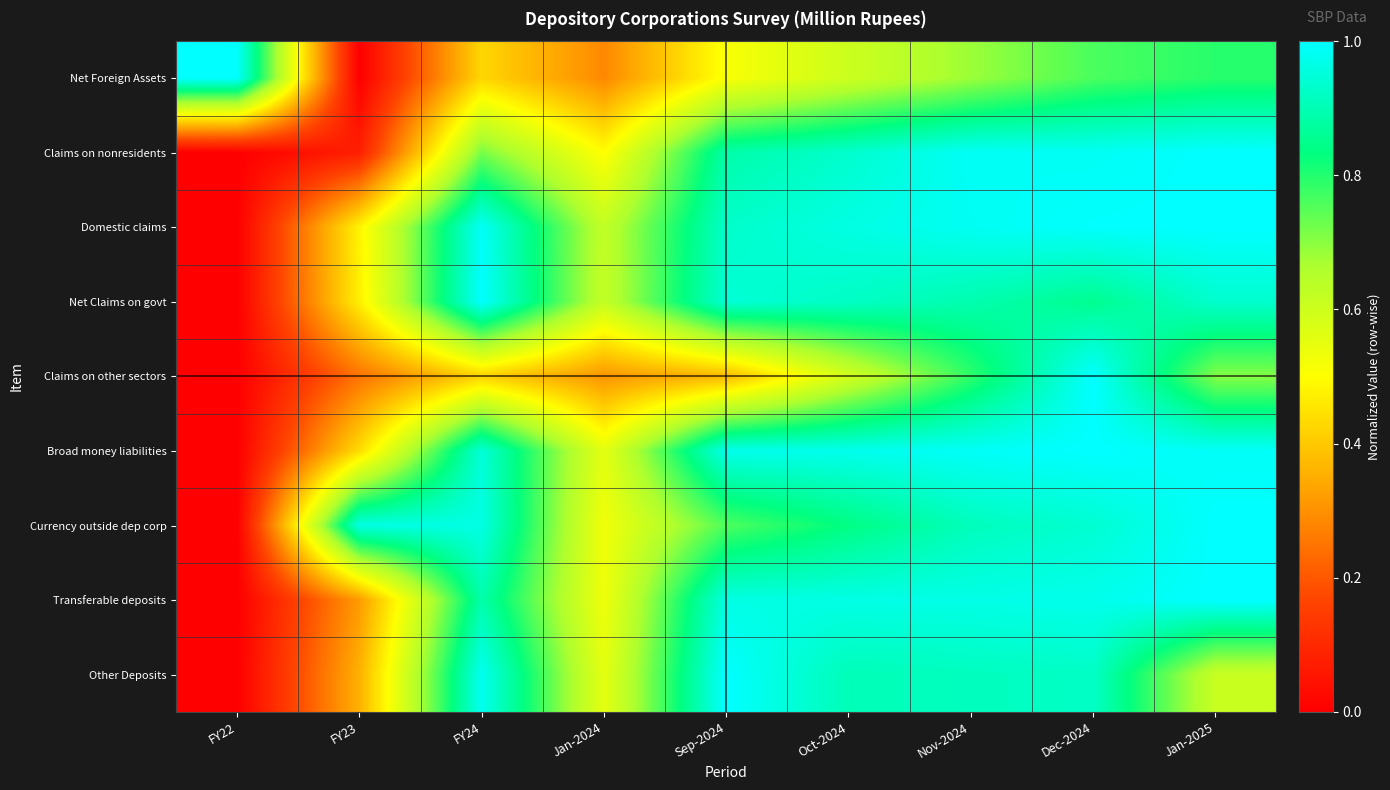

Reading left to right, extract all data points from this chart.

Net Foreign Assets: FY22=1.0	FY23=0.0	FY24=0.4	Jan-2024=0.3	Sep-2024=0.5	Oct-2024=0.6	Nov-2024=0.7	Dec-2024=0.8	Jan-2025=0.8
Claims on nonresidents: FY22=0.0	FY23=0.1	FY24=0.7	Jan-2024=0.5	Sep-2024=0.9	Oct-2024=0.9	Nov-2024=1.0	Dec-2024=1.0	Jan-2025=1.0
Domestic claims: FY22=0.0	FY23=0.5	FY24=1.0	Jan-2024=0.6	Sep-2024=0.9	Oct-2024=1.0	Nov-2024=1.0	Dec-2024=1.0	Jan-2025=1.0
Net Claims on govt: FY22=0.0	FY23=0.5	FY24=1.0	Jan-2024=0.6	Sep-2024=0.9	Oct-2024=0.9	Nov-2024=0.9	Dec-2024=0.9	Jan-2025=0.9
Claims on other sectors: FY22=0.0	FY23=0.2	FY24=0.4	Jan-2024=0.3	Sep-2024=0.4	Oct-2024=0.6	Nov-2024=0.8	Dec-2024=1.0	Jan-2025=0.7
Broad money liabilities: FY22=0.0	FY23=0.4	FY24=0.9	Jan-2024=0.6	Sep-2024=1.0	Oct-2024=1.0	Nov-2024=1.0	Dec-2024=1.0	Jan-2025=1.0
Currency outside dep corp: FY22=0.0	FY23=1.0	FY24=1.0	Jan-2024=0.5	Sep-2024=0.8	Oct-2024=0.8	Nov-2024=0.9	Dec-2024=0.9	Jan-2025=1.0
Transferable deposits: FY22=0.0	FY23=0.3	FY24=0.9	Jan-2024=0.5	Sep-2024=1.0	Oct-2024=1.0	Nov-2024=1.0	Dec-2024=1.0	Jan-2025=1.0
Other Deposits: FY22=0.0	FY23=0.4	FY24=1.0	Jan-2024=0.6	Sep-2024=1.0	Oct-2024=0.9	Nov-2024=0.9	Dec-2024=0.9	Jan-2025=0.6